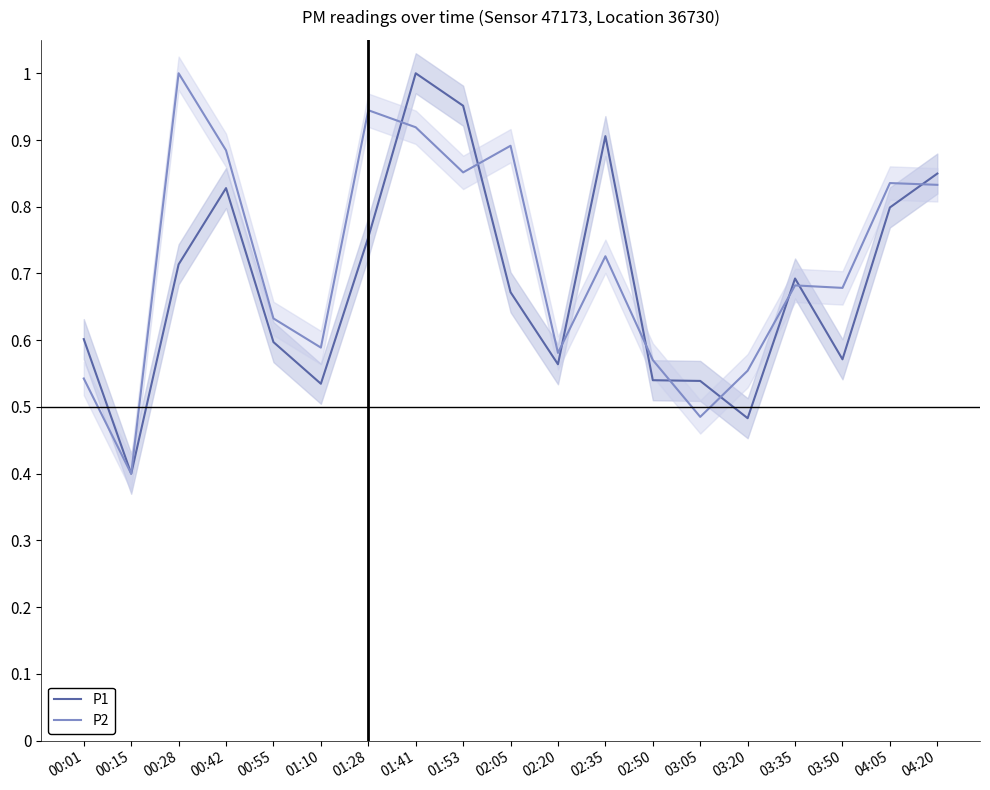

What is the label of the 14th point from the right?

01:10